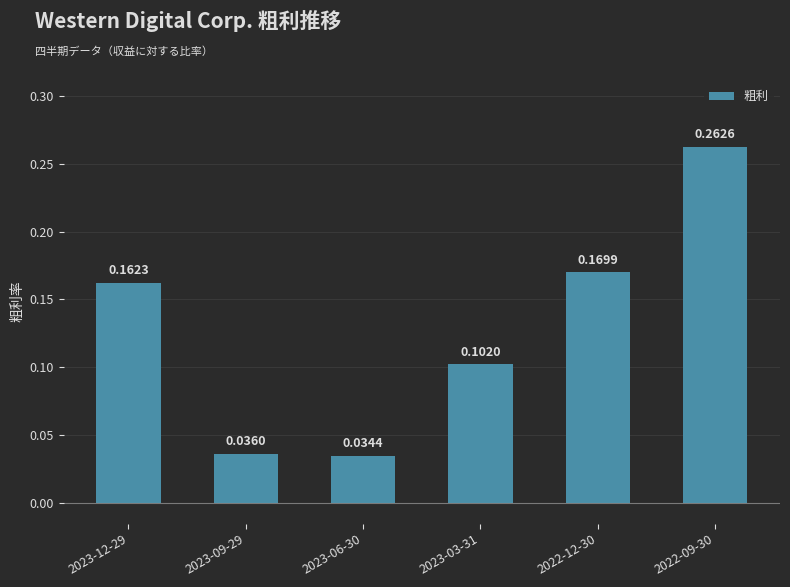

What is the sum of all values?

0.8